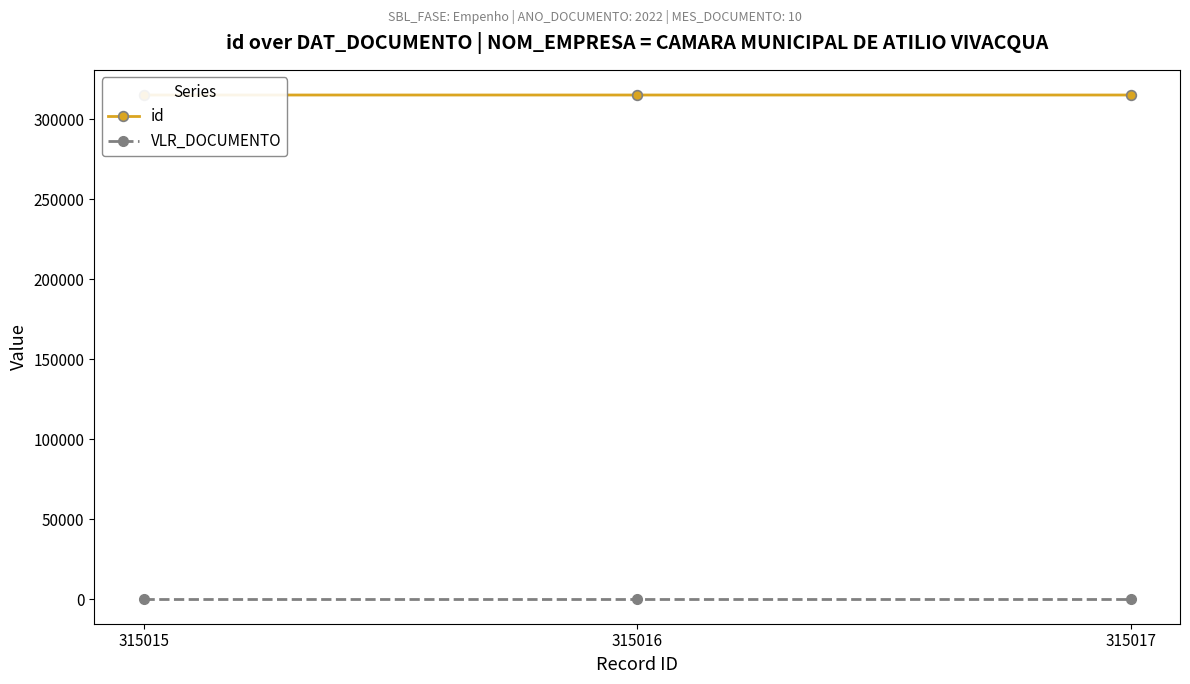

What is the minimum value for id?

315015.0